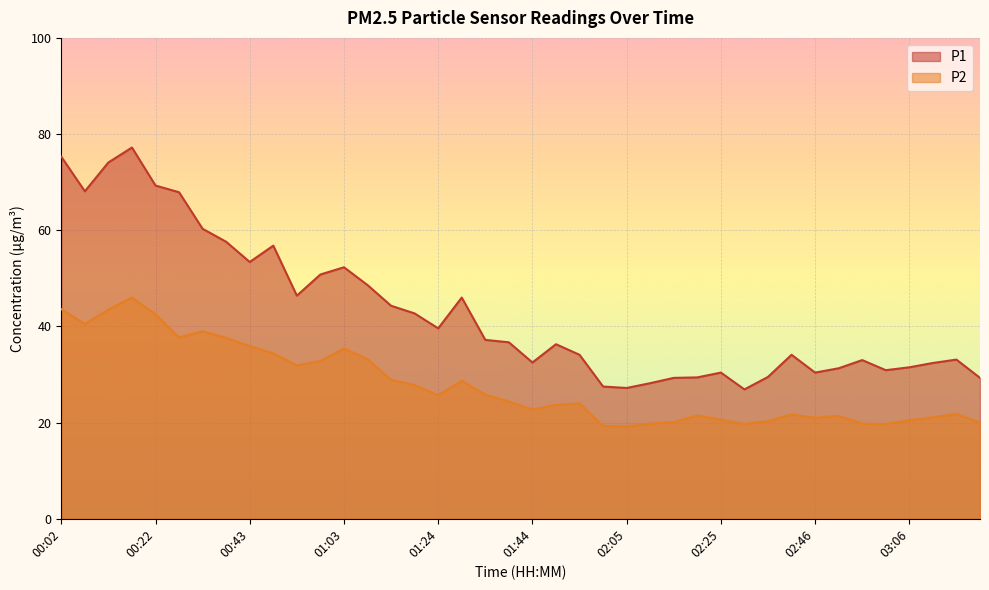

What is the label of the 5th point from the left?

00:22